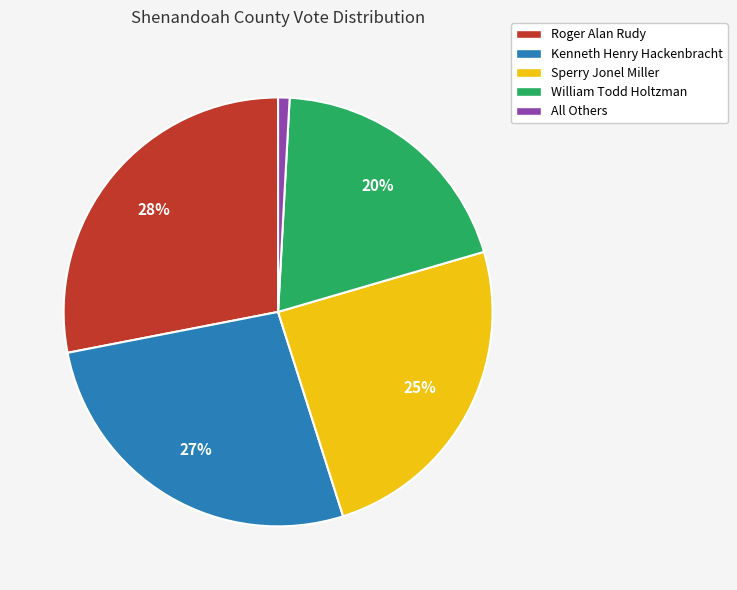

To the nearest percent, what is the difference between the largest and smallest slice percentages?

27%